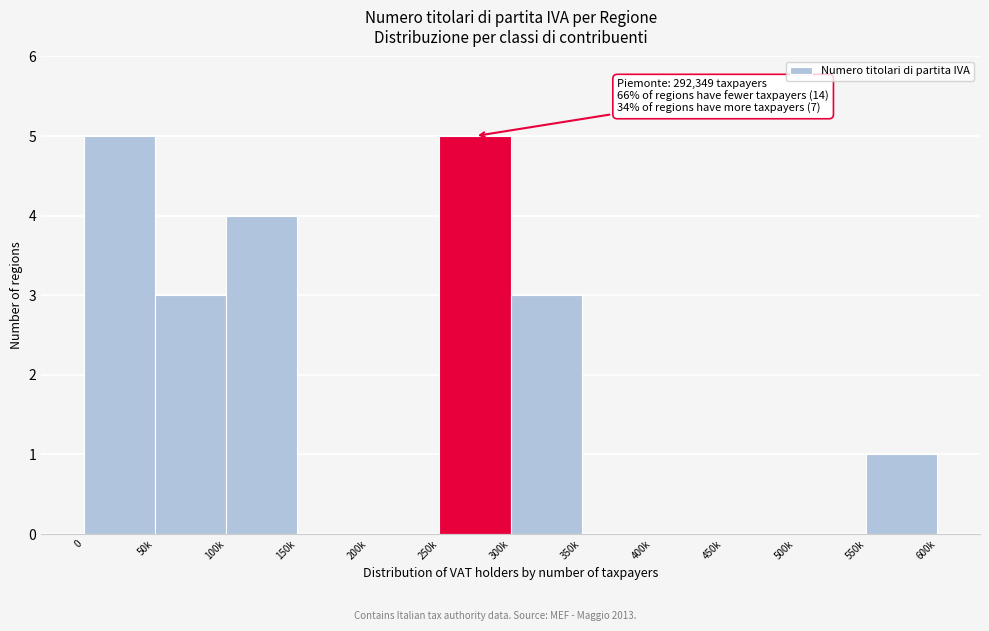

Reading left to right, transcribe all the data shown in this chart.

0=5	50k=3	100k=4	150k=0	200k=0	250k=5	300k=3	350k=0	400k=0	450k=0	500k=0	550k=1